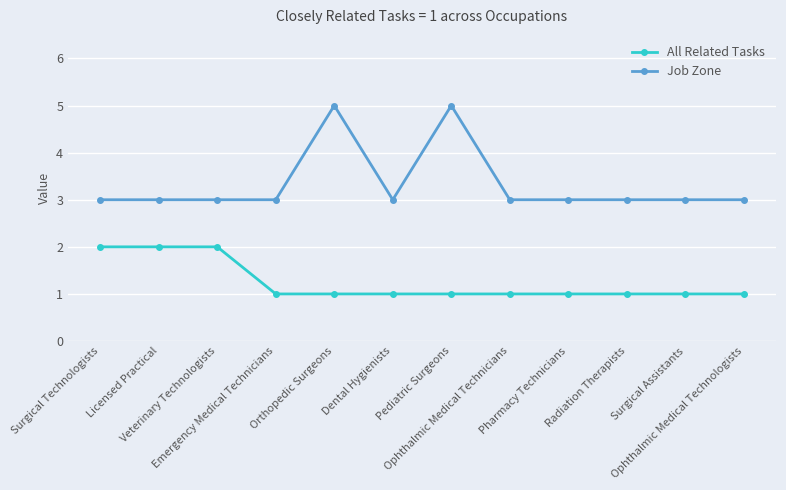

What is the minimum value for Job Zone?

3